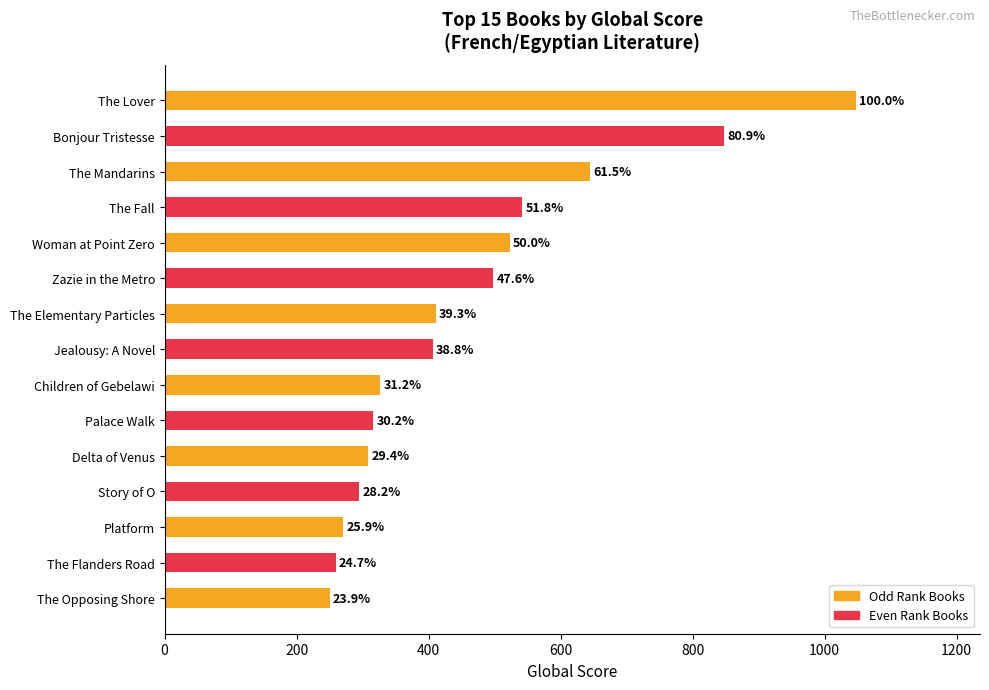

How many bars are there in total?

15